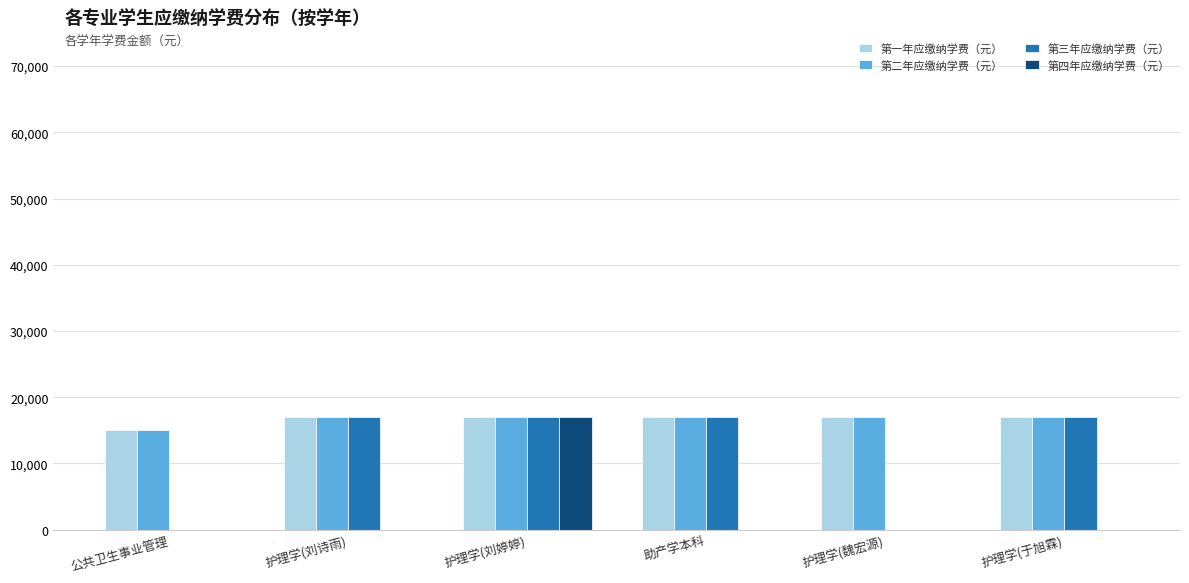

What is the approximate value of 第一年应缴纳学费（元） at 护理学(刘婷婷), to the nearest 50?

17000